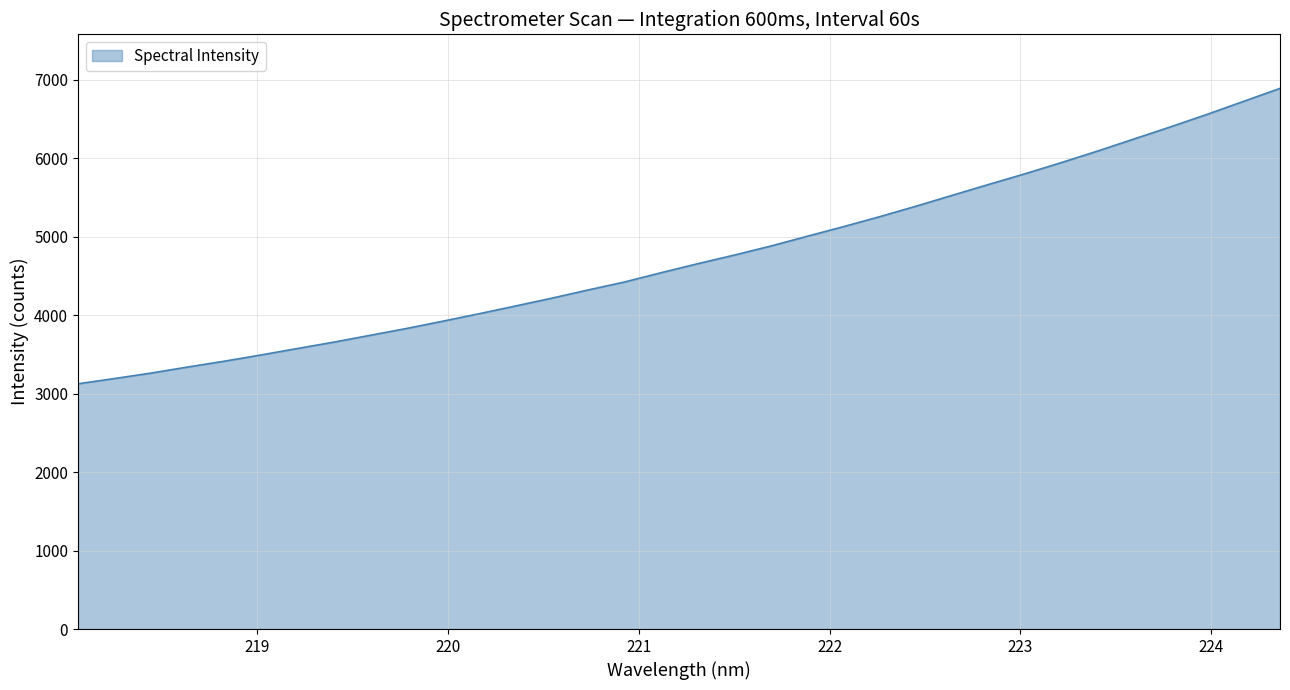

What is the minimum value shown in the chart?

3126.3